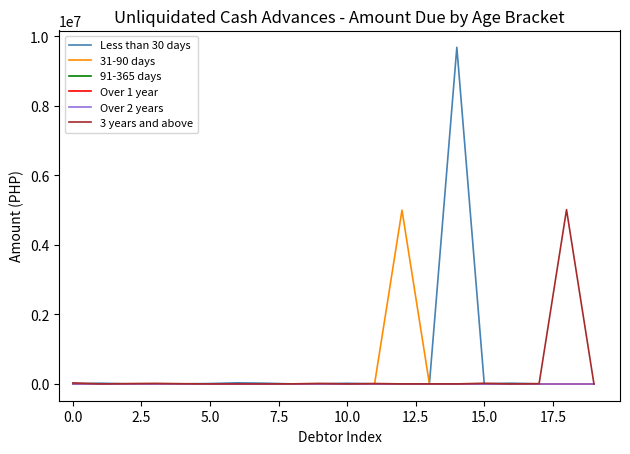

Is this an area chart (filled region under the line)?

No